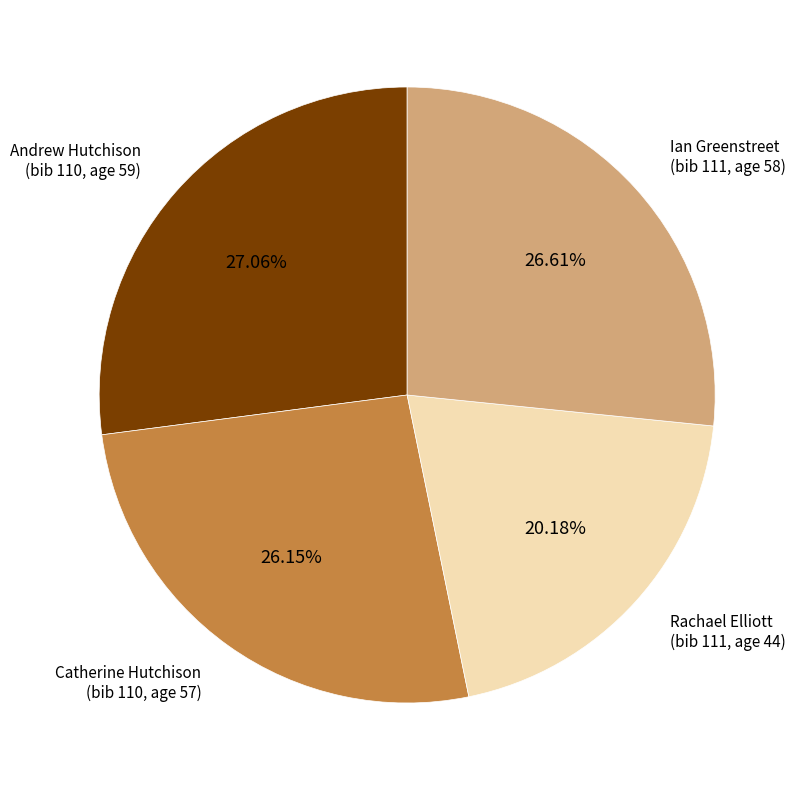

Does any single category account for the majority?

No